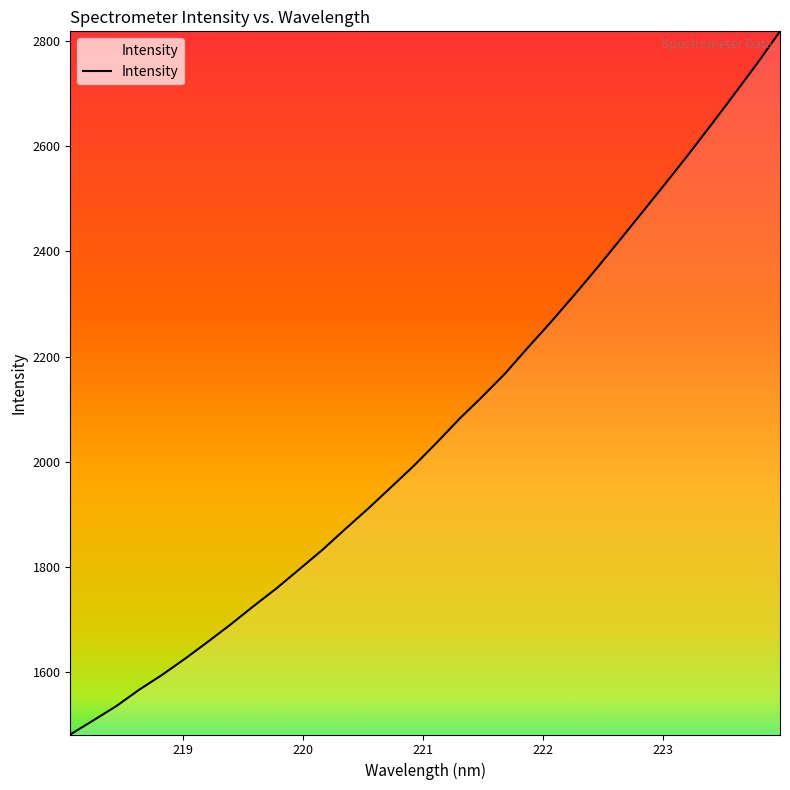

What is the minimum value shown in the chart?

1481.8